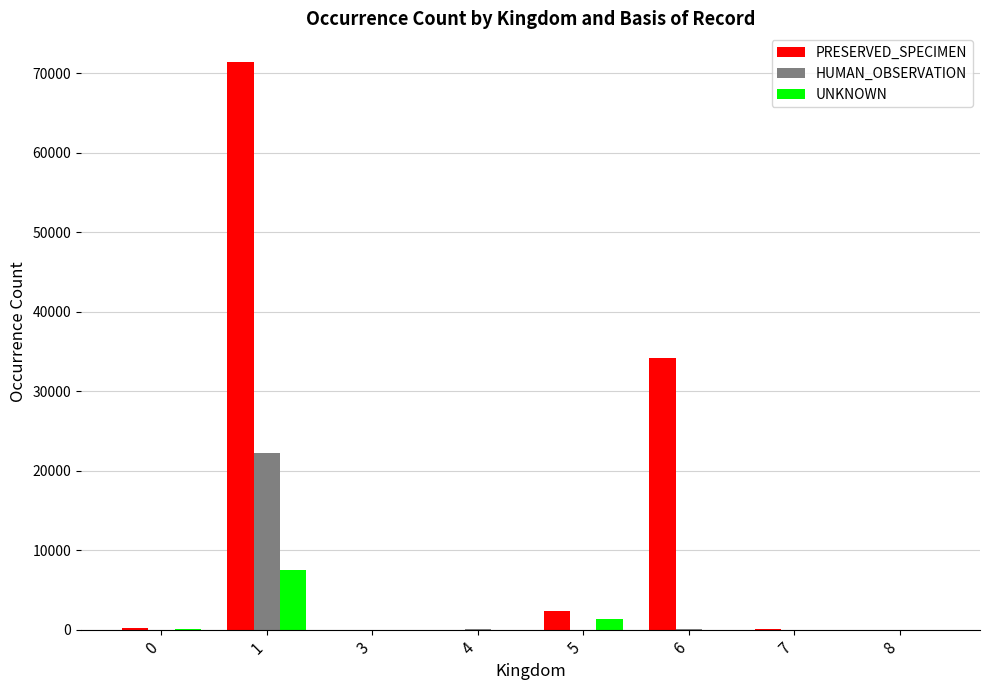

Is the value of HUMAN_OBSERVATION at 7 greater than the value of UNKNOWN at 1?

No